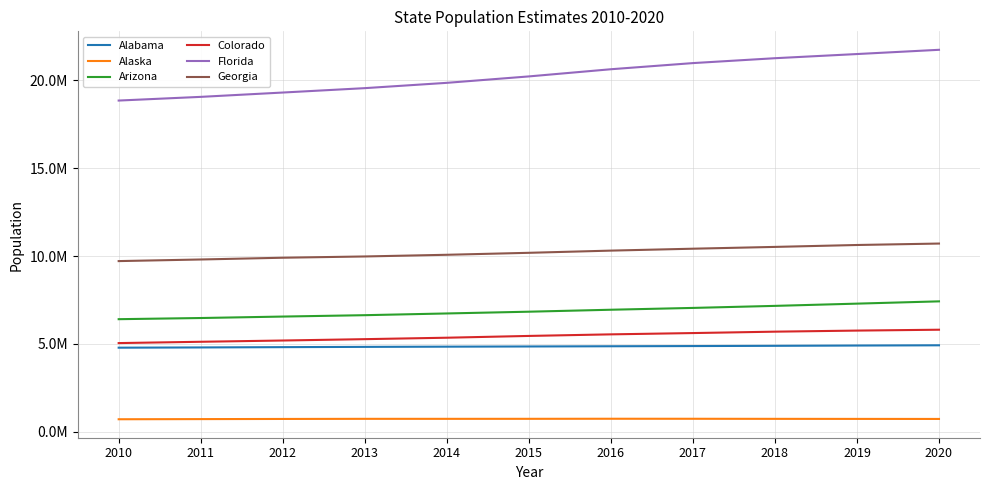

What is the sum of all Colorado values?

59865463